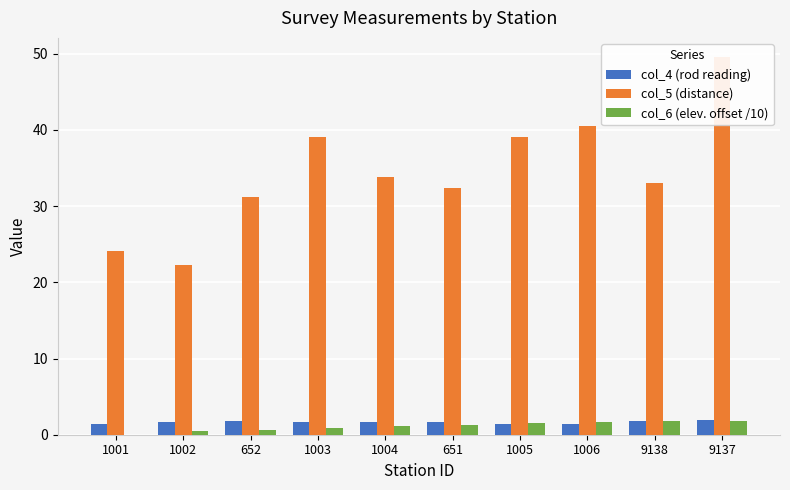

What is the sum of all col_6 (elev. offset /10) values?

11.1